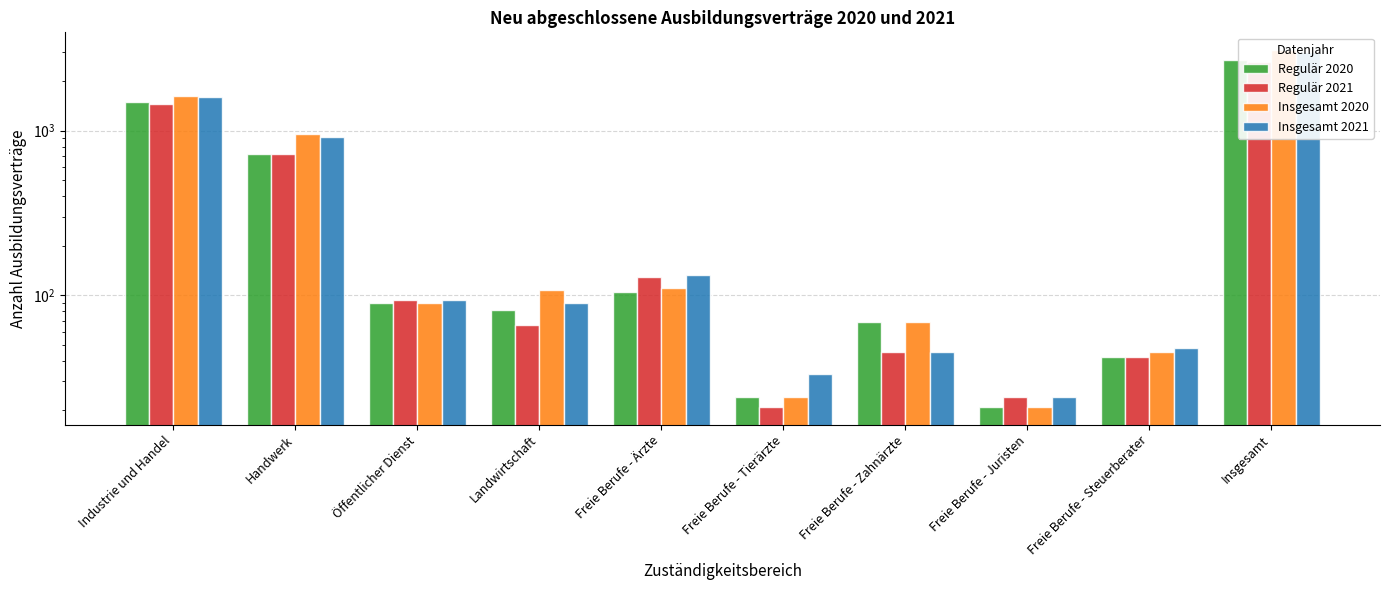

How many data points in Regulär 2020 are less than 90?

5